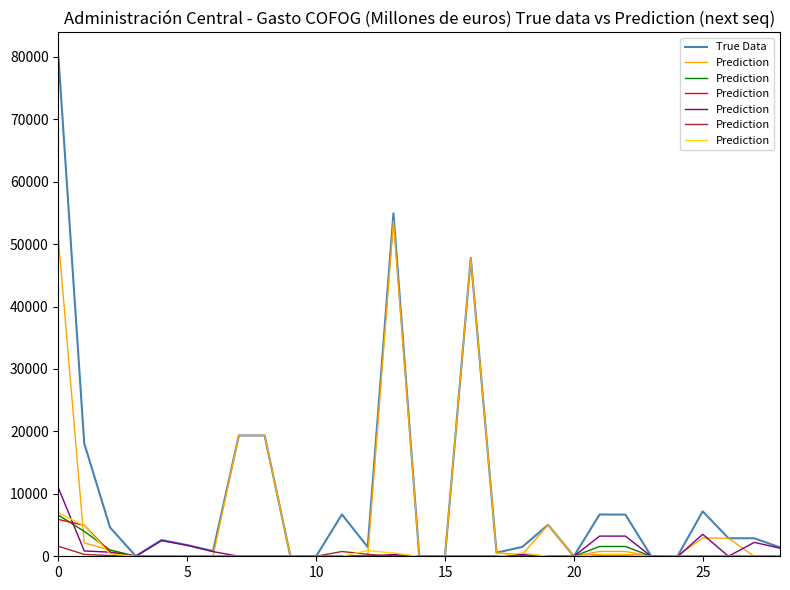

What is the highest value of the True Data series?

79902